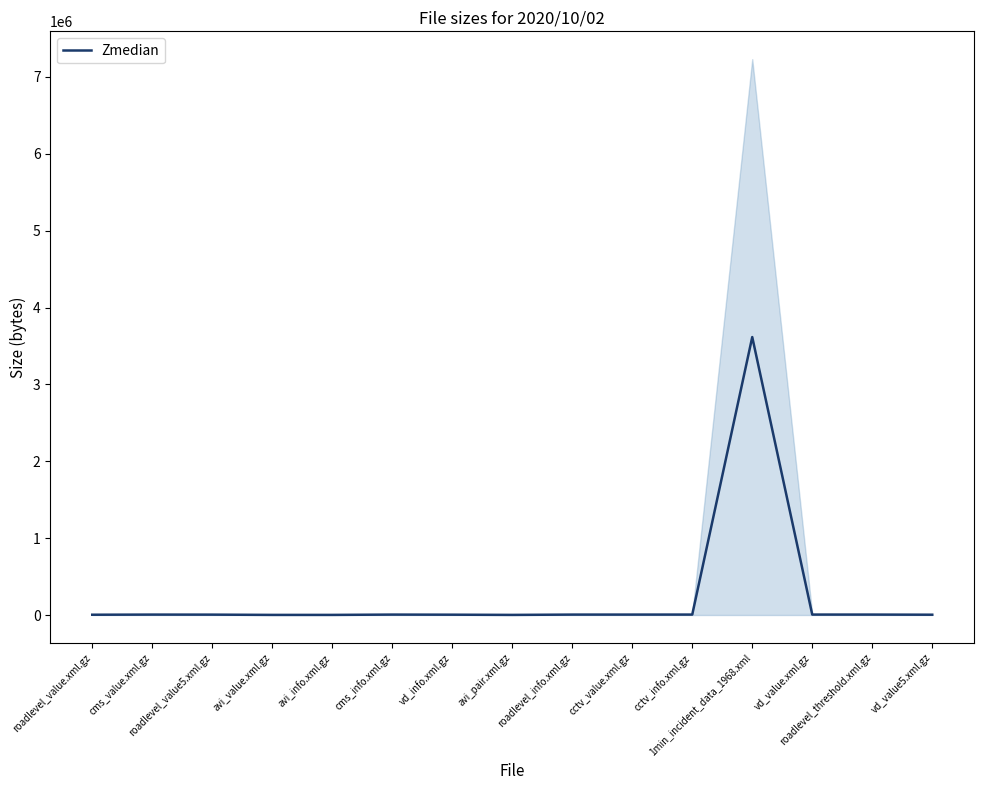

How many data points are above 5433?

7